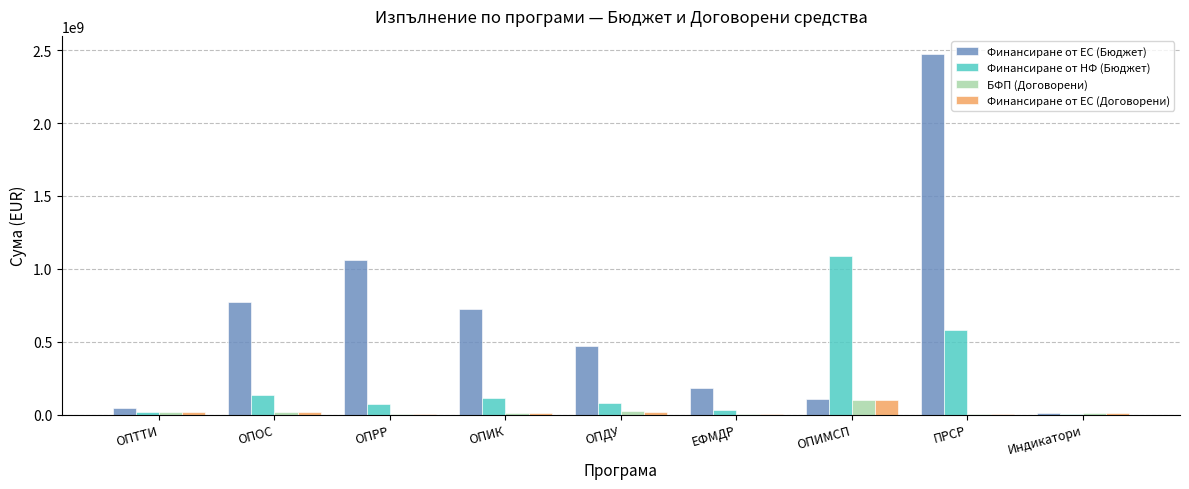

What is the spread (max minus min) of values at Индикатори?

10303042.7